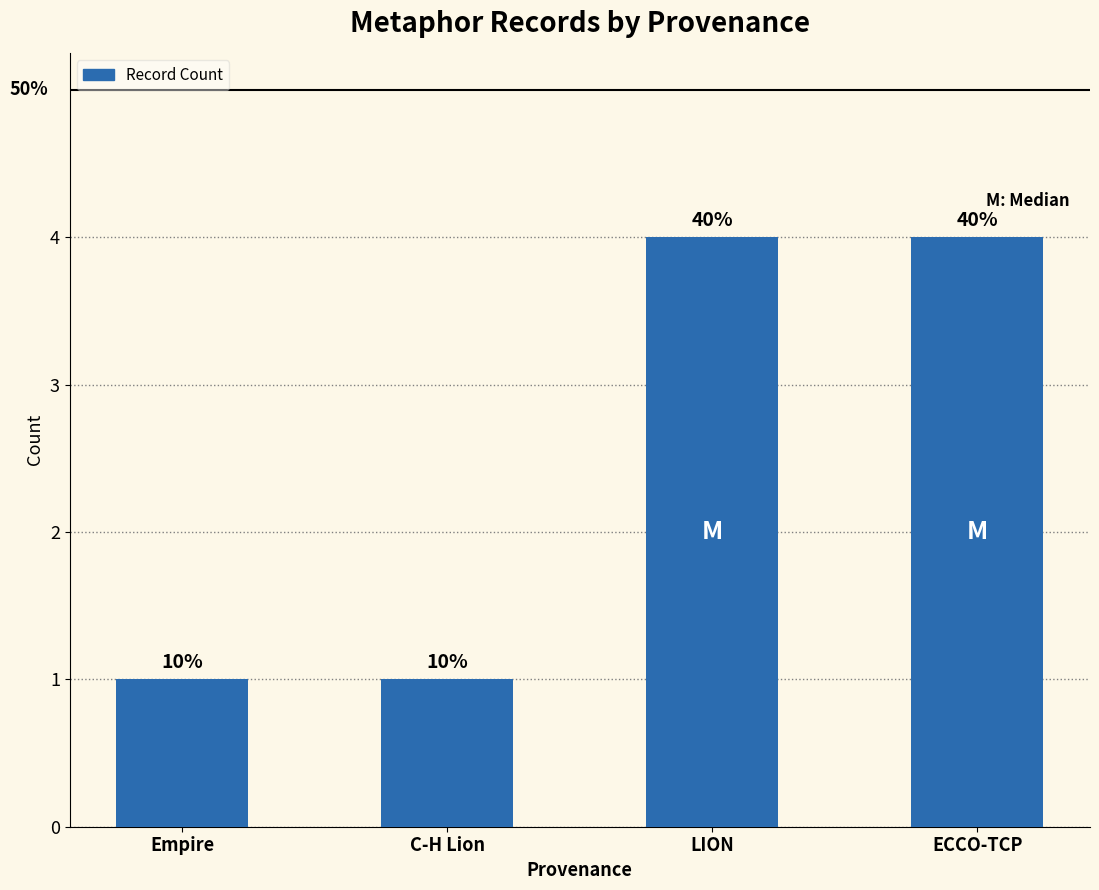

Is it true that the value at C-H Lion is 0?

False